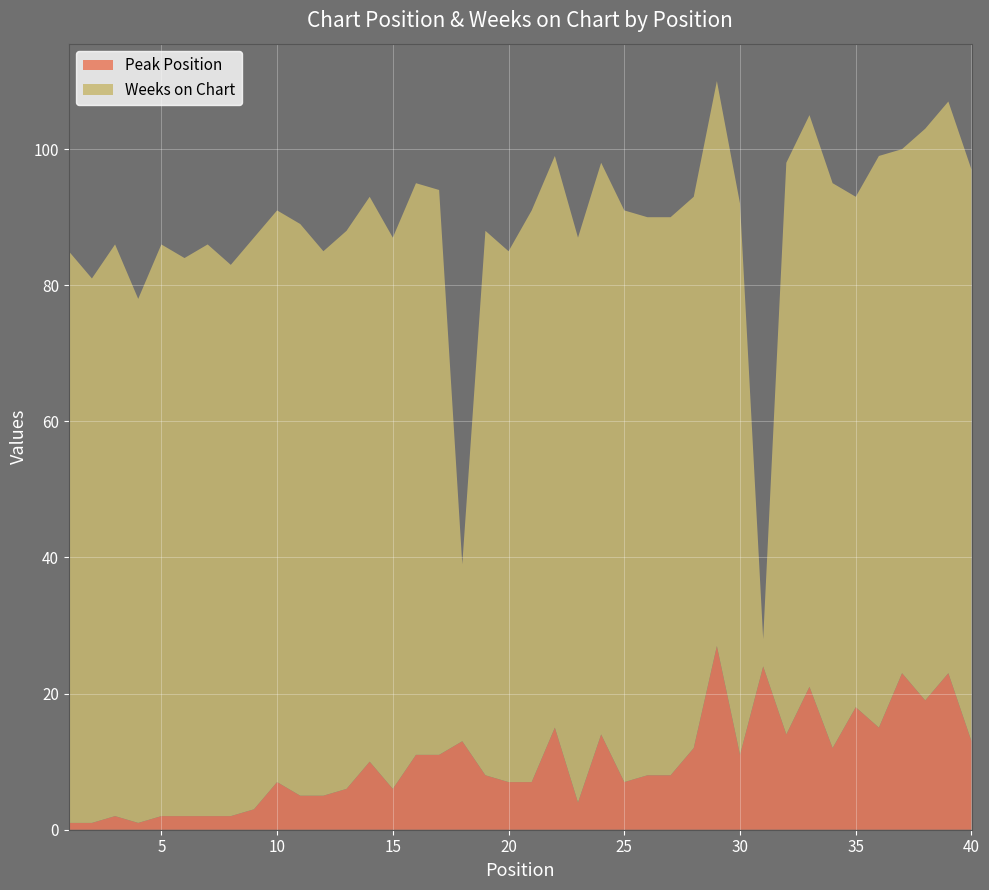

Reading right to left, transcribe all the data shown in this chart.

Peak Position: 40=13	39=23	38=19	37=23	36=15	35=18	34=12	33=21	32=14	31=24	30=11	29=27	28=12	27=8	26=8	25=7	24=14	23=4	22=15	21=7	20=7	19=8	18=13	17=11	16=11	15=6	14=10	13=6	12=5	11=5	10=7	9=3	8=2	7=2	6=2	5=2	4=1	3=2	2=1	1=1
Weeks on Chart: 40=84	39=84	38=84	37=77	36=84	35=75	34=83	33=84	32=84	31=4	30=81	29=83	28=81	27=82	26=82	25=84	24=84	23=83	22=84	21=84	20=78	19=80	18=26	17=83	16=84	15=81	14=83	13=82	12=80	11=84	10=84	9=84	8=81	7=84	6=82	5=84	4=77	3=84	2=80	1=84